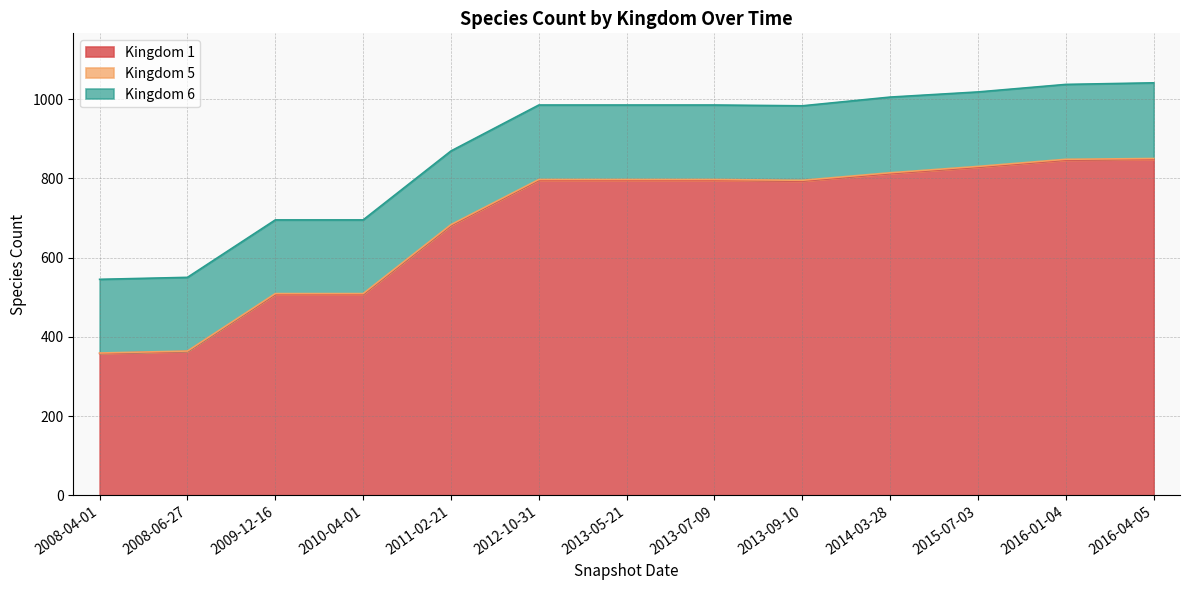

At which label does Kingdom 6 first exceed 188?

2014-03-28